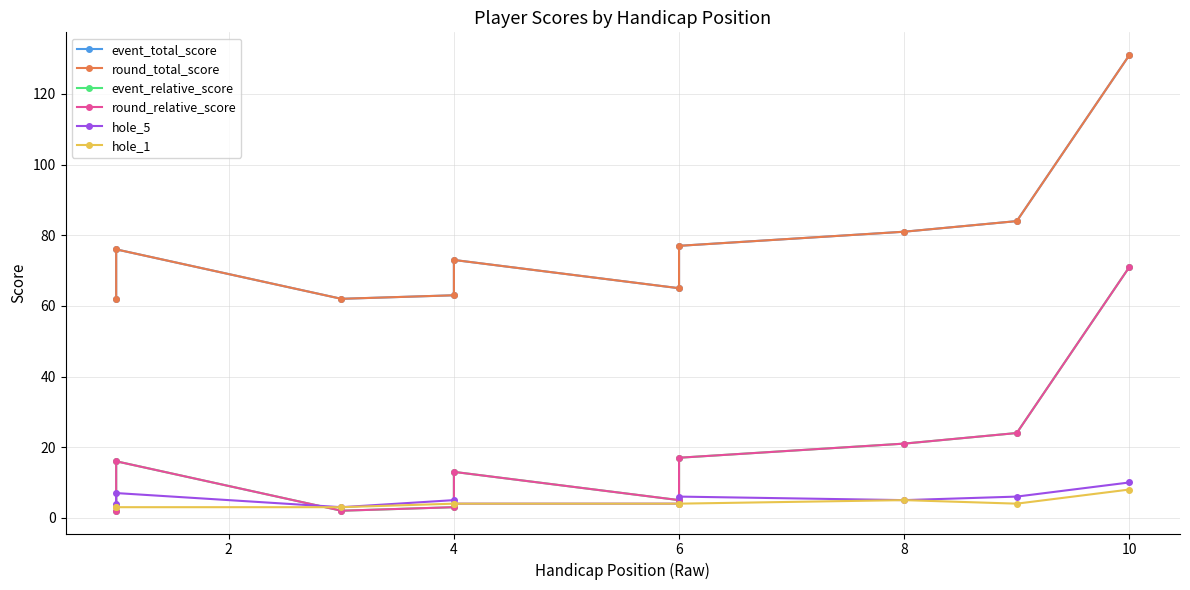

In hole_1, how many points are higher than both neighbors (excluding endpoints)?

1